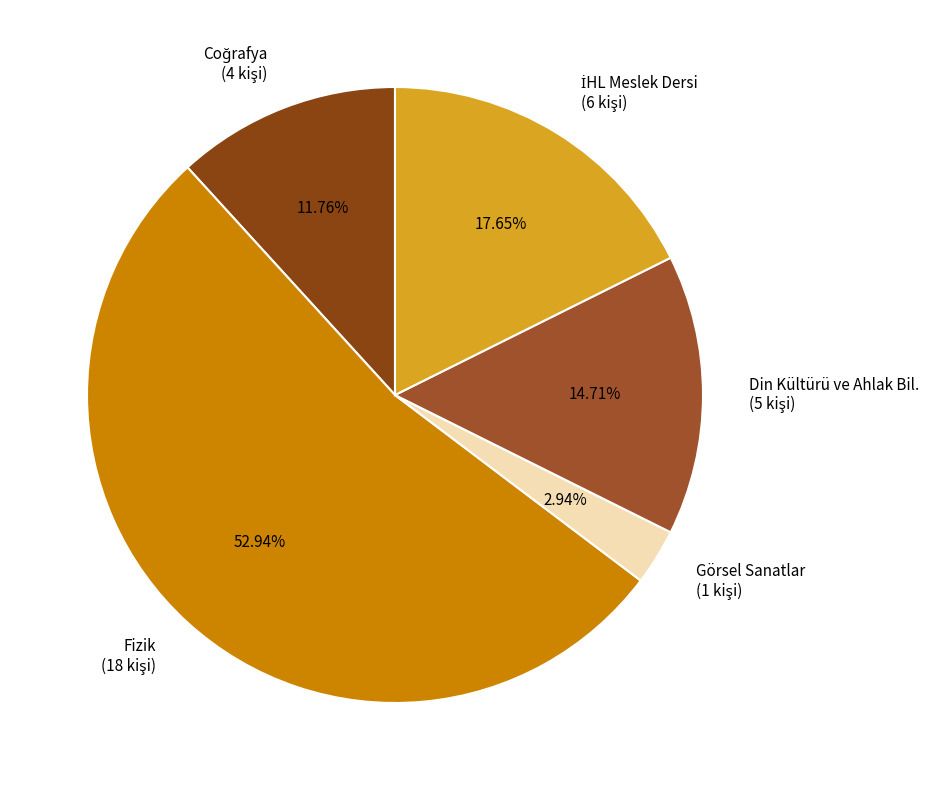

What is the total percentage of Coğrafya and İHL Meslek Dersi?

29.4%